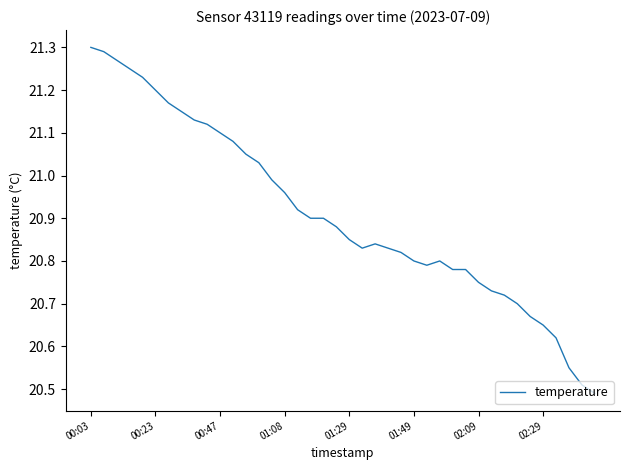

What is the sum of all values?

836.4